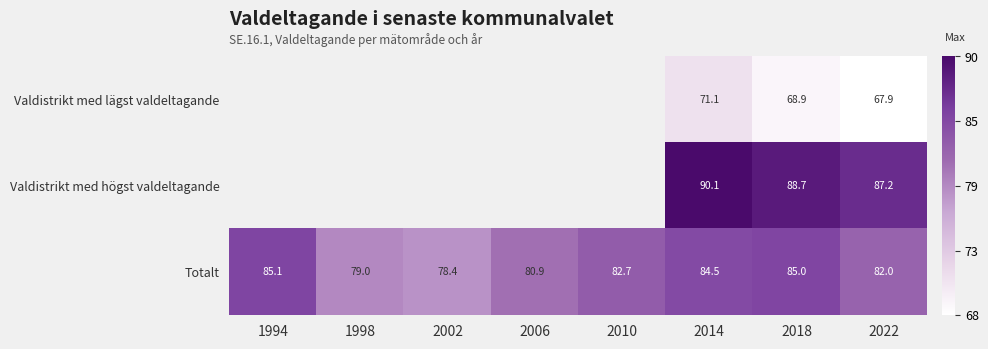

What is the sum of the Totalt values at 2022 and 1994?

167.1